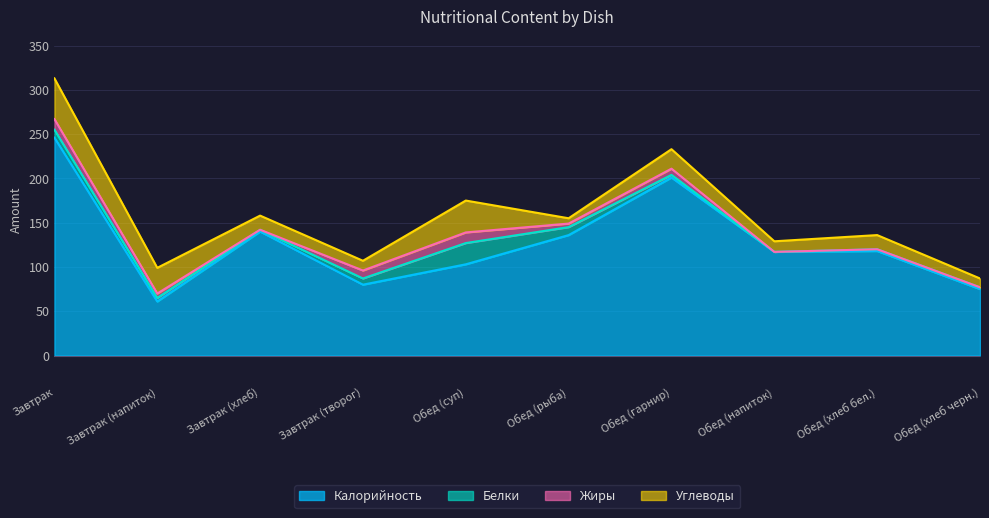

The Калорийность series shows 46 at Обед (хлеб черн.). True or false?

False